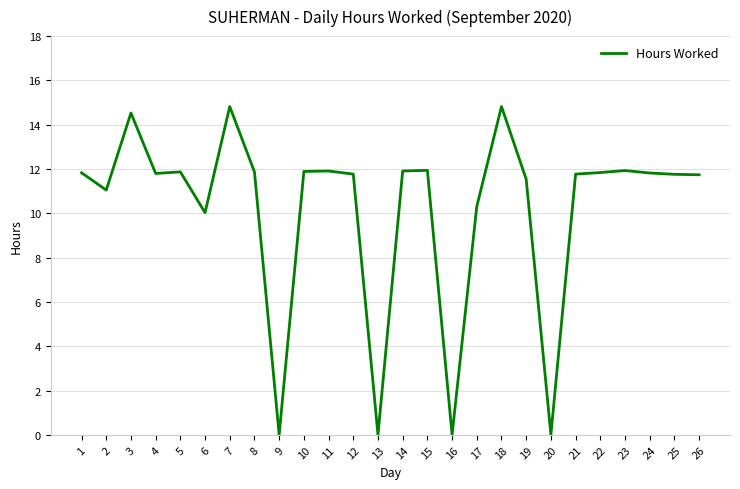

Is this an area chart (filled region under the line)?

No